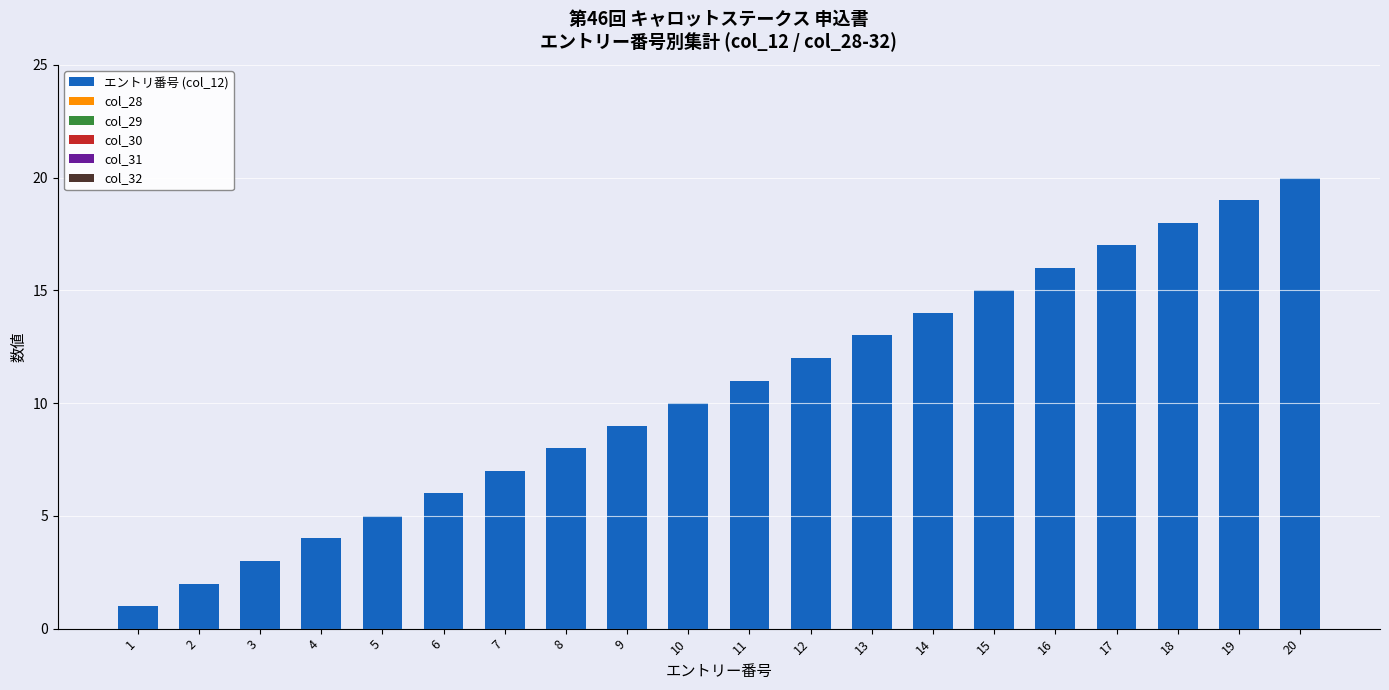

List the labels in order of value, smallest first.

1, 2, 3, 4, 5, 6, 7, 8, 9, 10, 11, 12, 13, 14, 15, 16, 17, 18, 19, 20